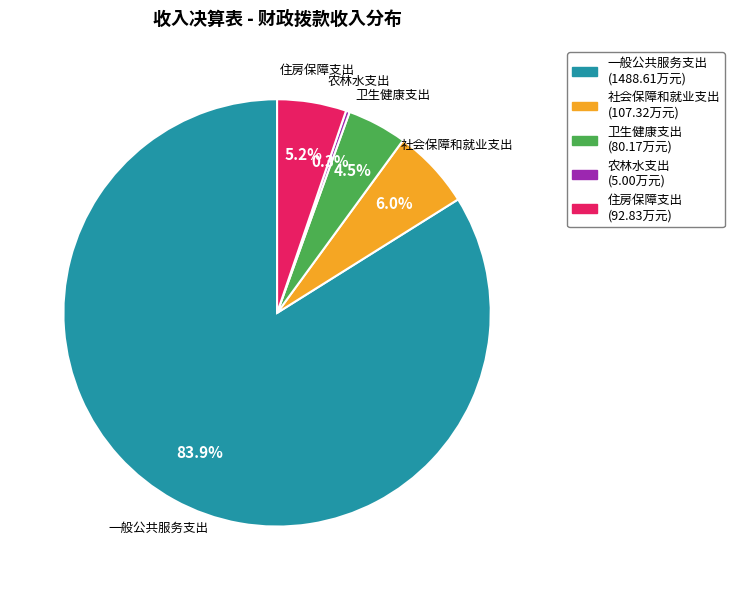

Is the sum of 住房保障支出 and 农林水支出 greater than half?

No